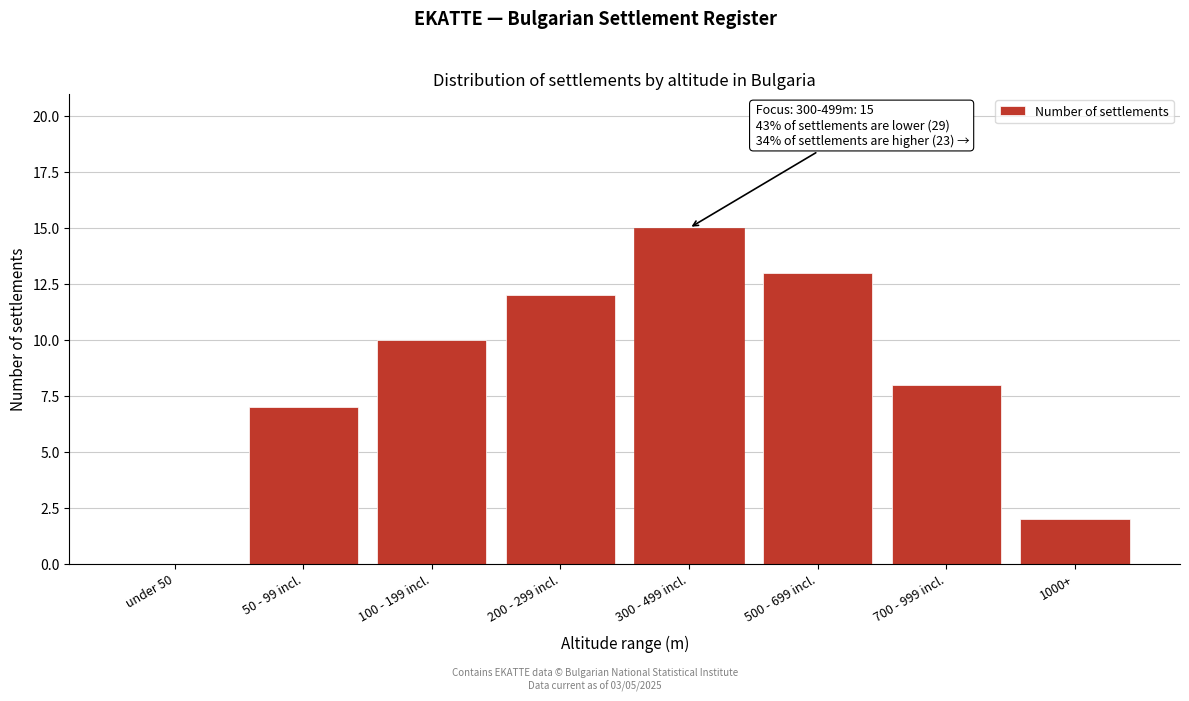

Reading left to right, what are all the values shown in this chart?

under 50=0	50 - 99 incl.=7	100 - 199 incl.=10	200 - 299 incl.=12	300 - 499 incl.=15	500 - 699 incl.=13	700 - 999 incl.=8	1000+=2